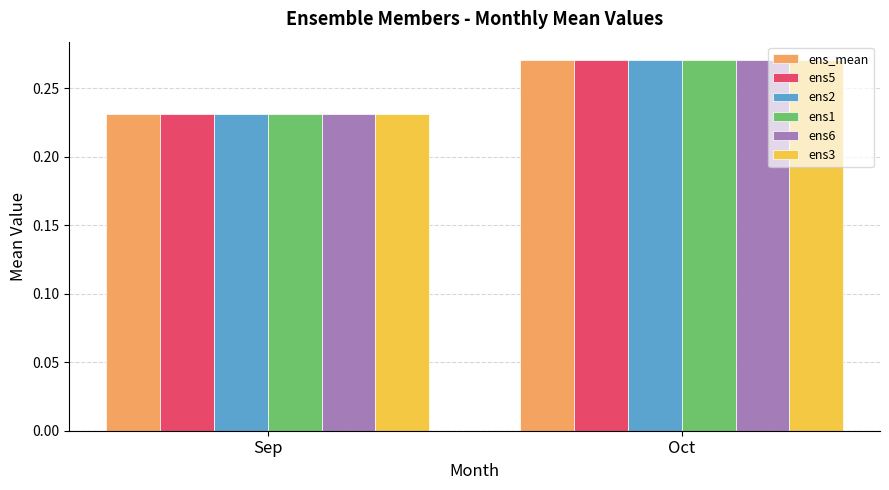

Which category has the lowest value across all series?

Sep